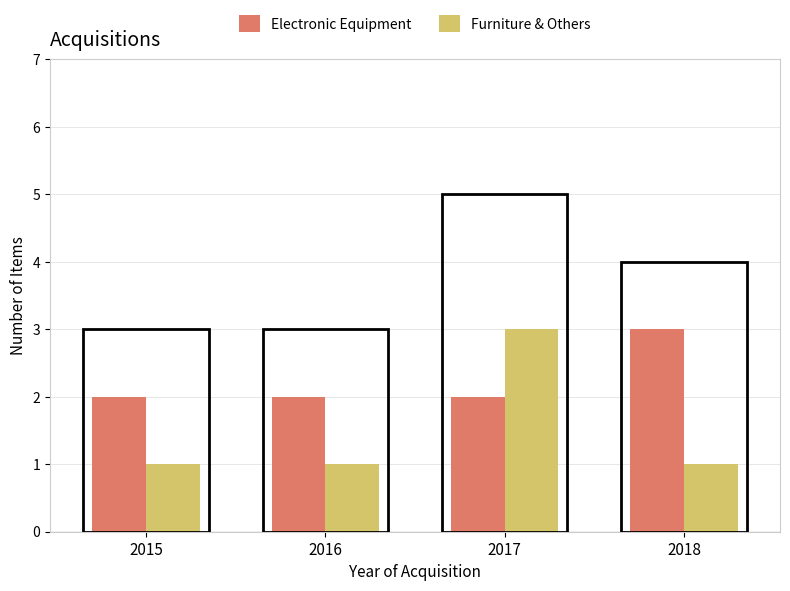

The Furniture & Others series shows 1 at 2015. True or false?

True